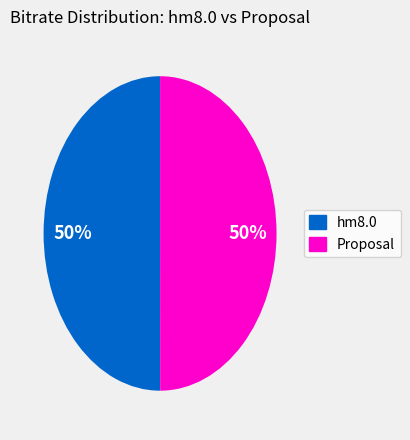

Is it true that hm8.0 is 59% of the pie?

False